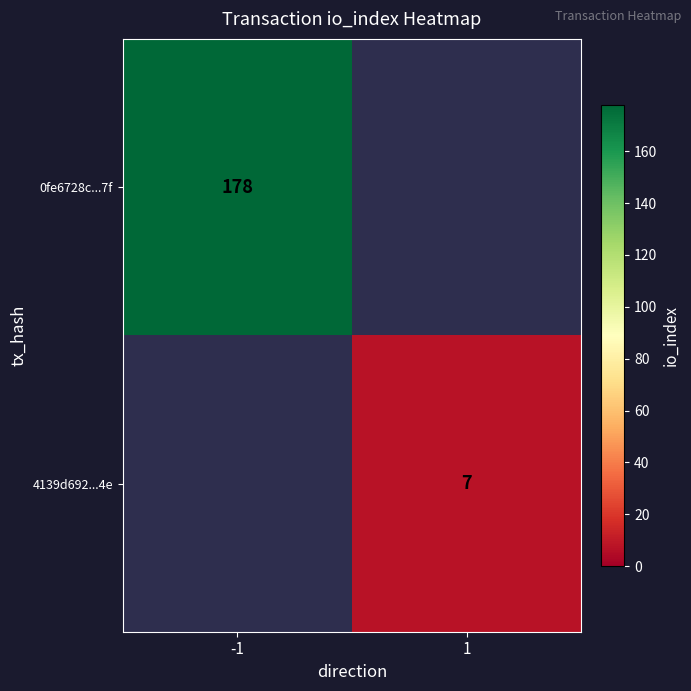

Between 1 and -1, which is larger?

-1